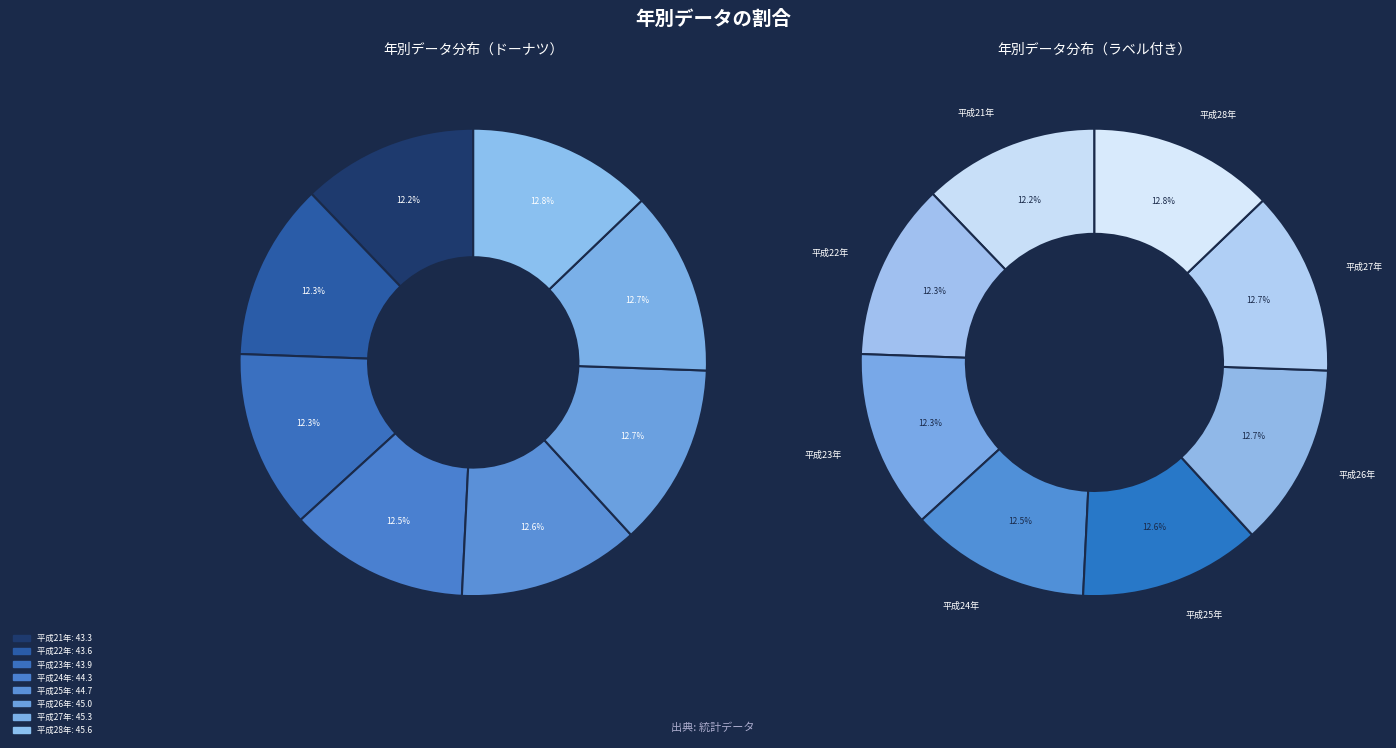

To the nearest percent, what portion does 平成28年 represent?

13%